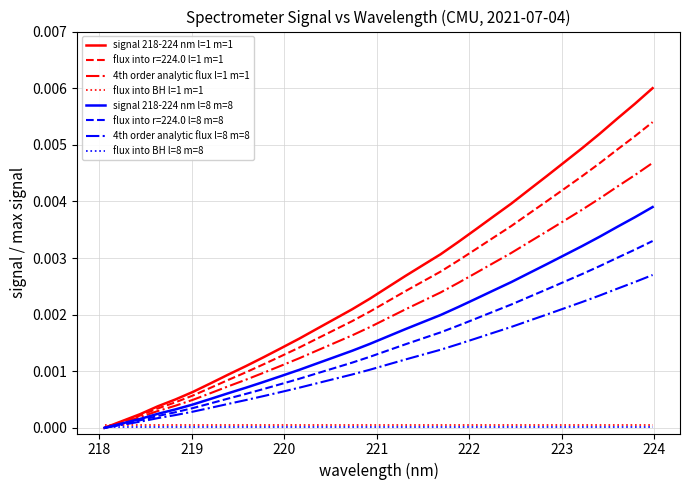

Which series has the widest spread of values?

signal 218-224 nm l=1 m=1